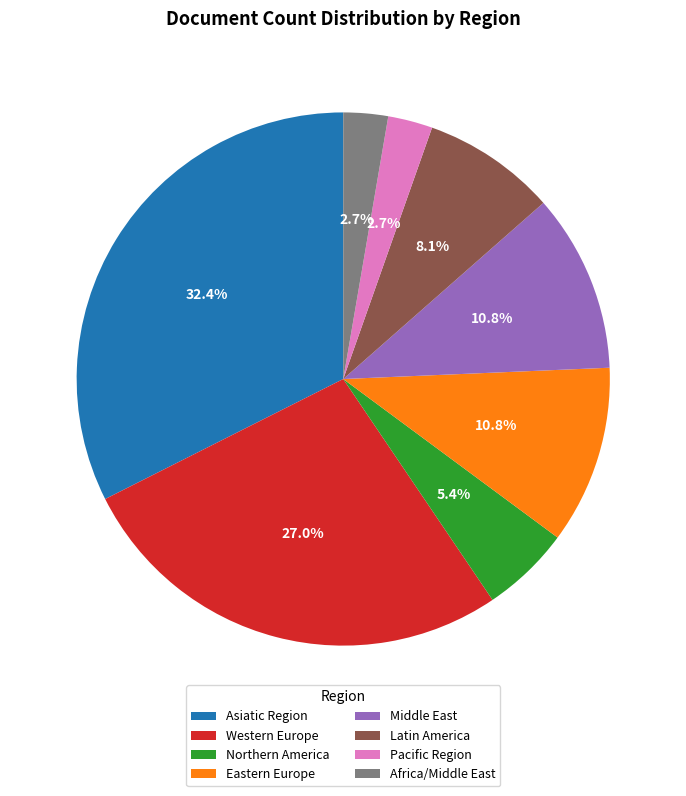

To the nearest percent, what is the average slice percentage?

12%